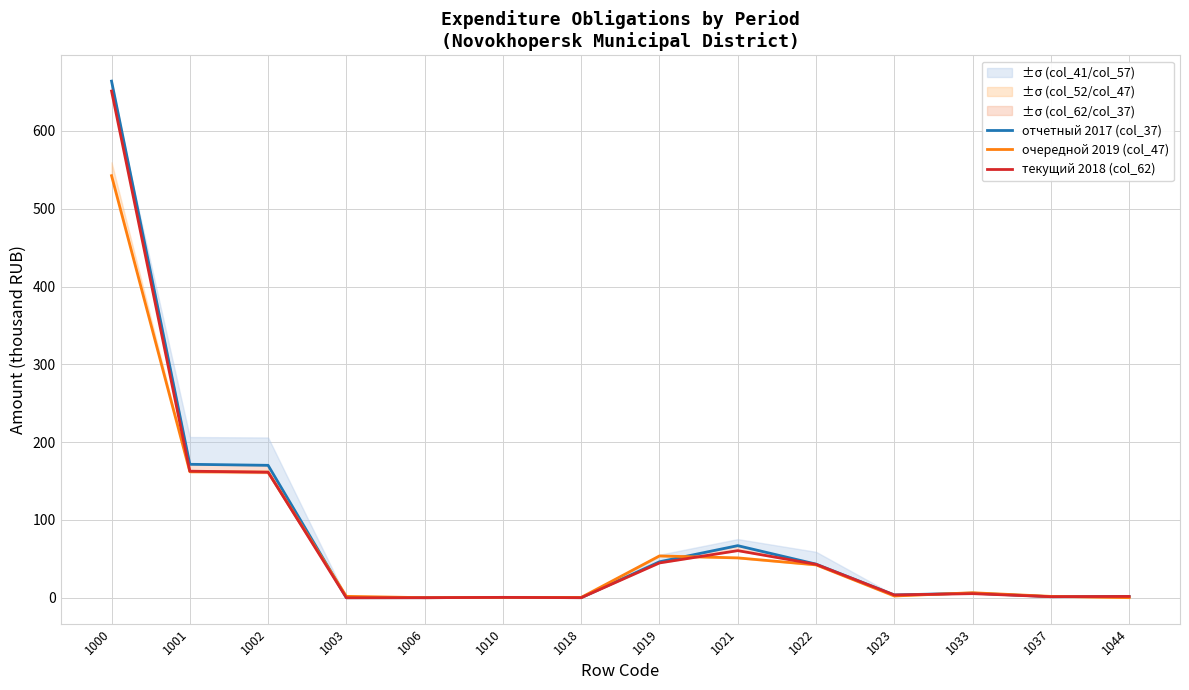

What is the difference between the maximum and minimum values in the очередной 2019 (col_47) series?

542.4